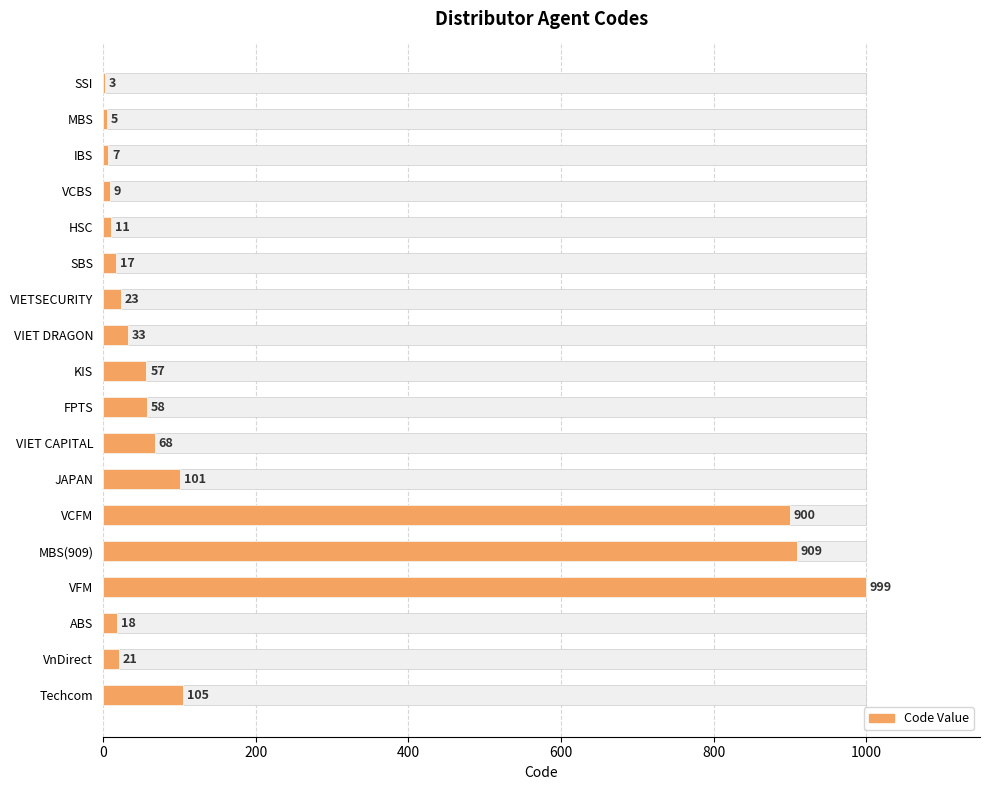

What is the minimum value shown in the chart?

3